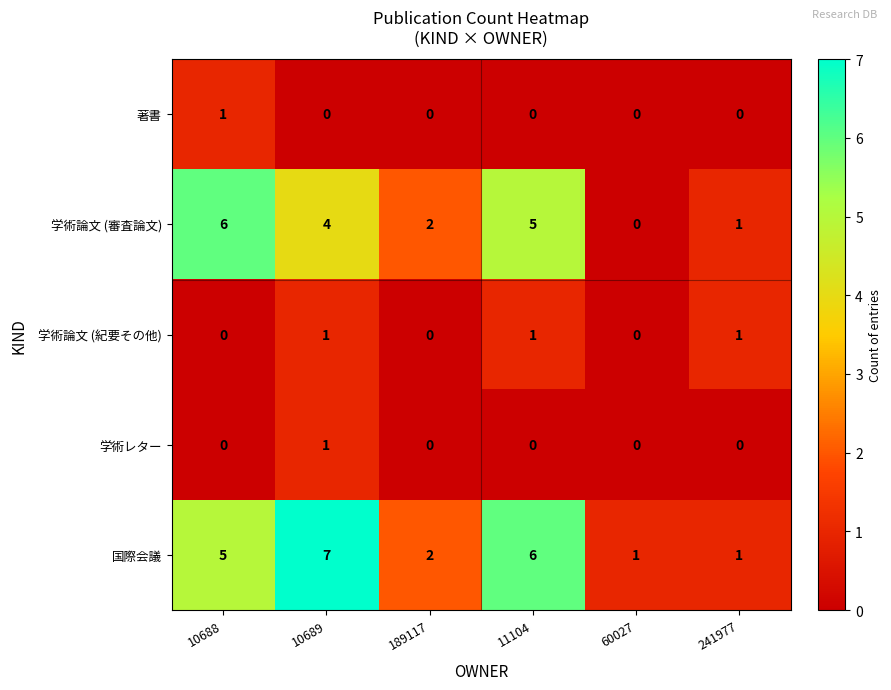

What is the difference between the second highest and second lowest values in the 学術論文 (審査論文) series?

4